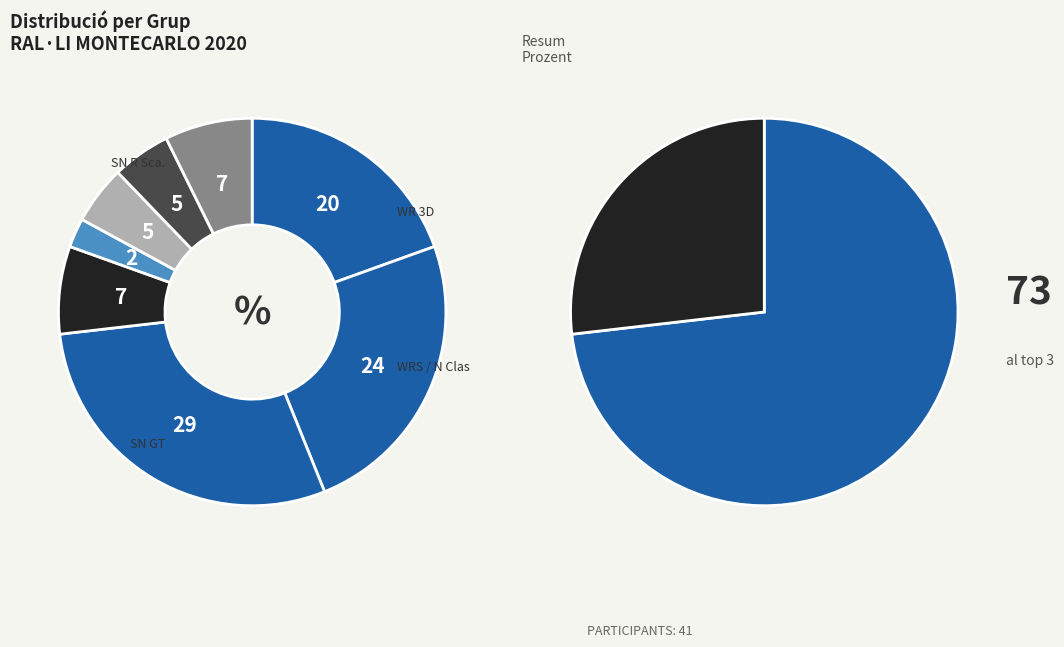

How many slices are in this pie chart?

8